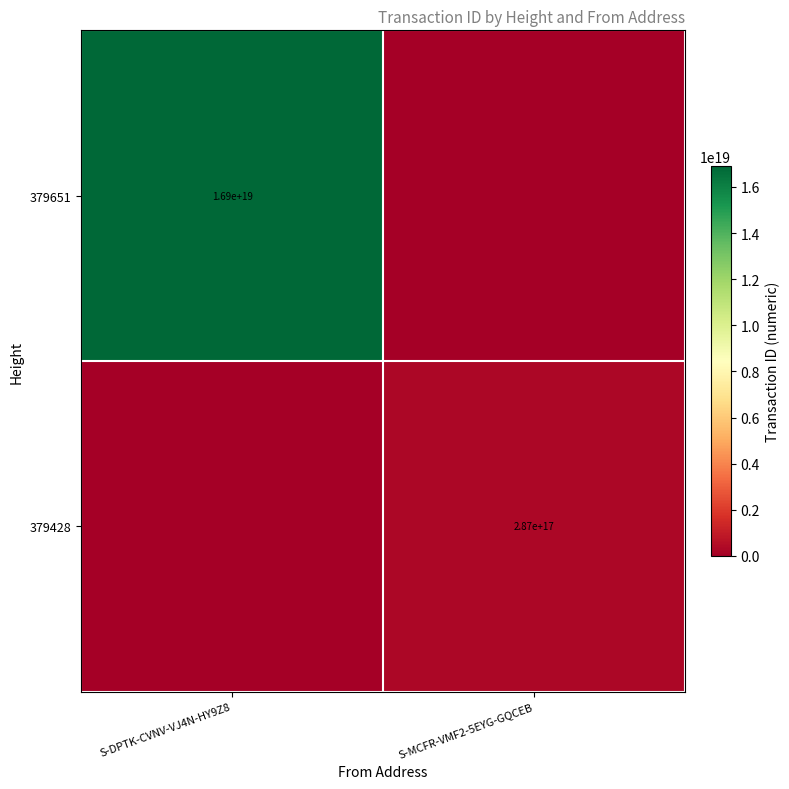

The value of 379428 at S-MCFR-VMF2-5EYG-GQCEB is 190022612655086848. True or false?

False